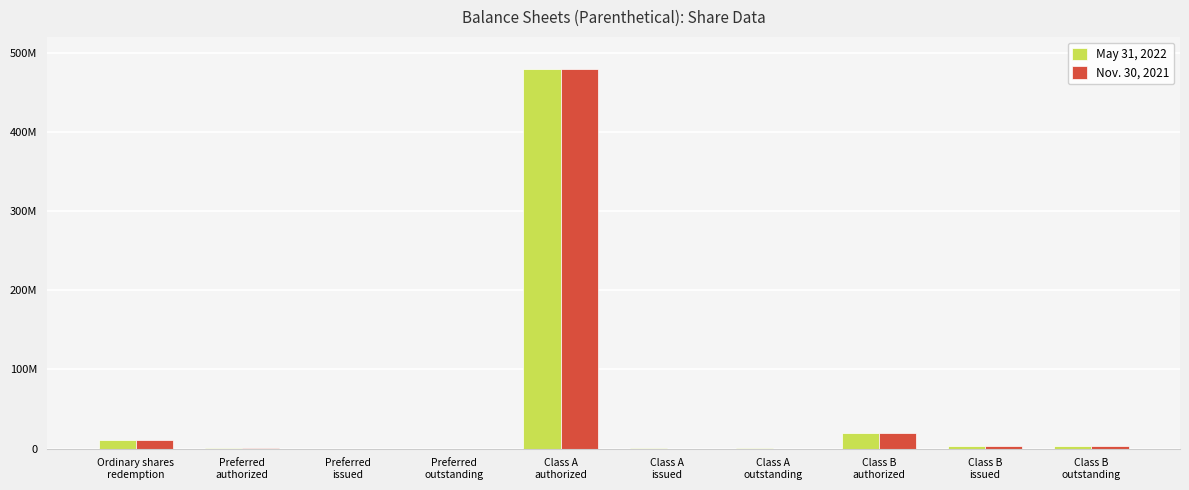

What value does the Nov. 30, 2021 series have at Class B
authorized, to the nearest 100?

20000000